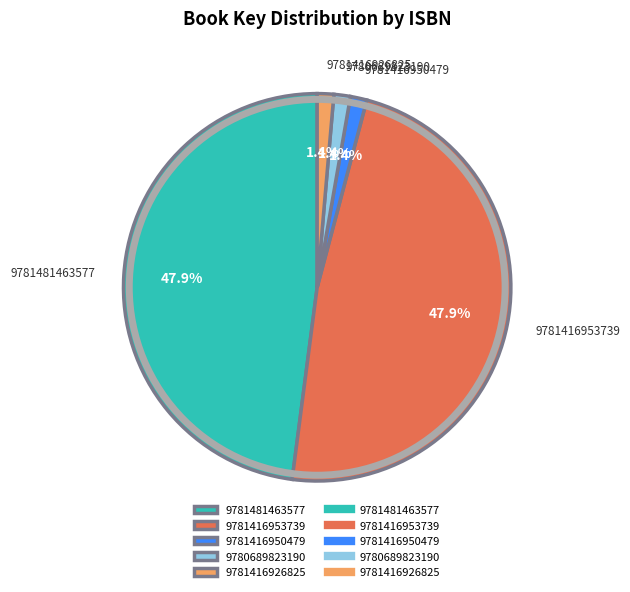

Approximately how many times larger is the value at 9781416926825 compared to 9781416950479?

1.0